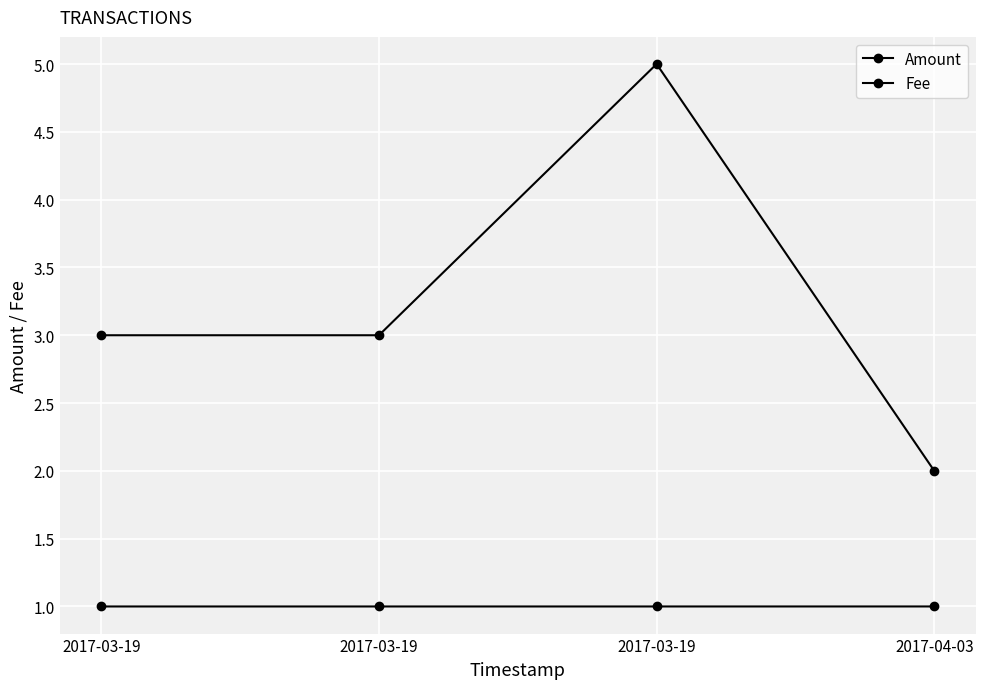

How many series are shown in this chart?

2